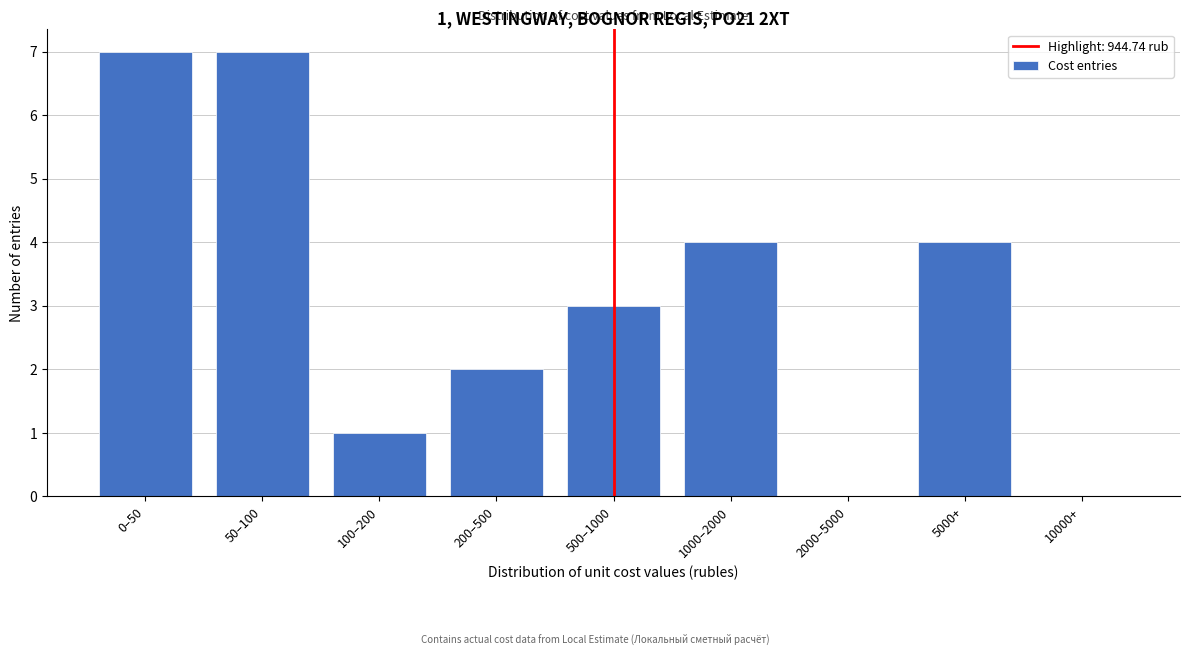

Reading right to left, what are all the values shown in this chart?

10000+=0	5000+=4	2000–5000=0	1000–2000=4	500–1000=3	200–500=2	100–200=1	50–100=7	0–50=7